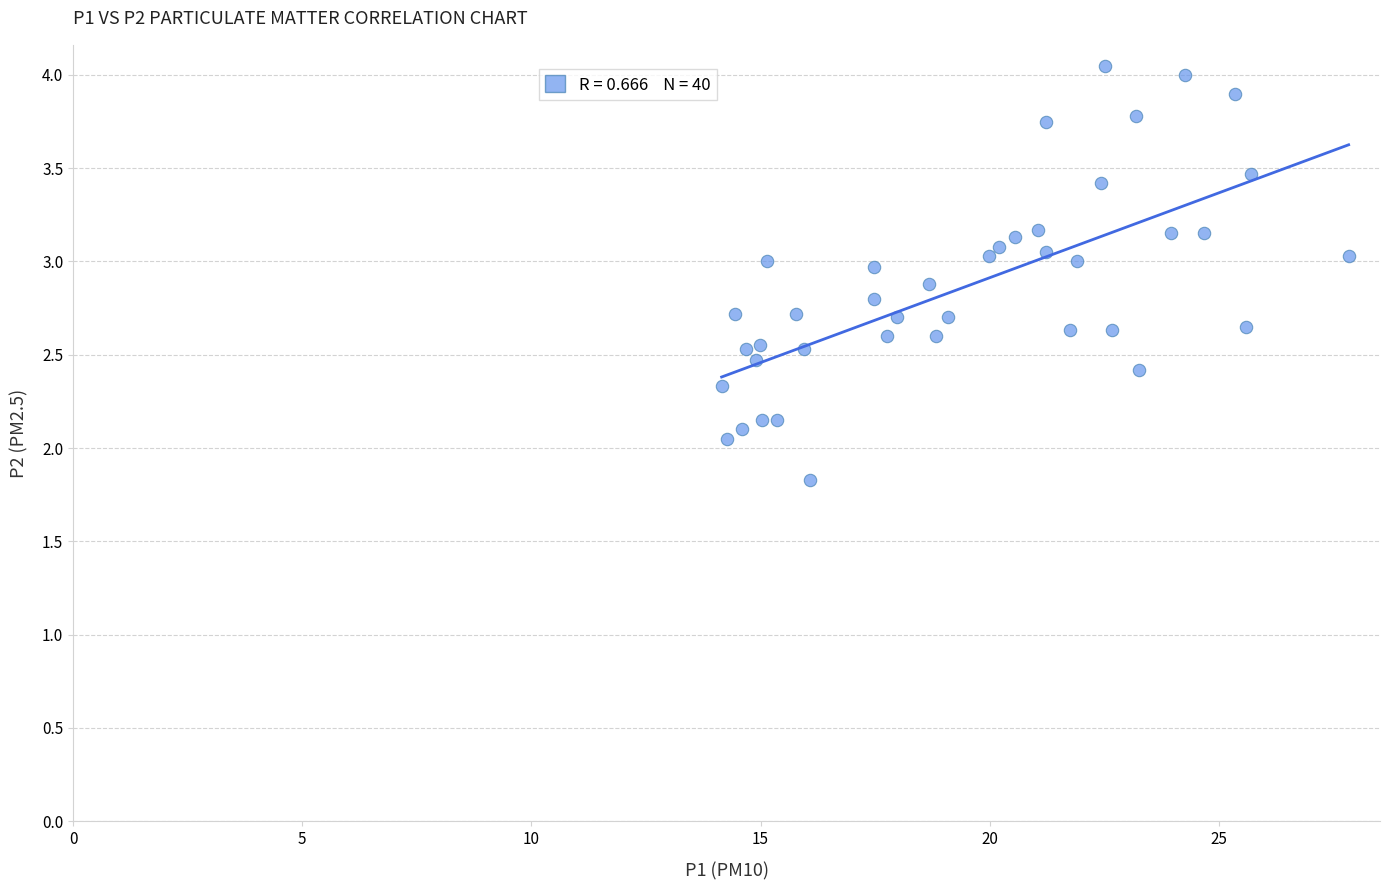

What is the range of X values (max minus min)?

13.7